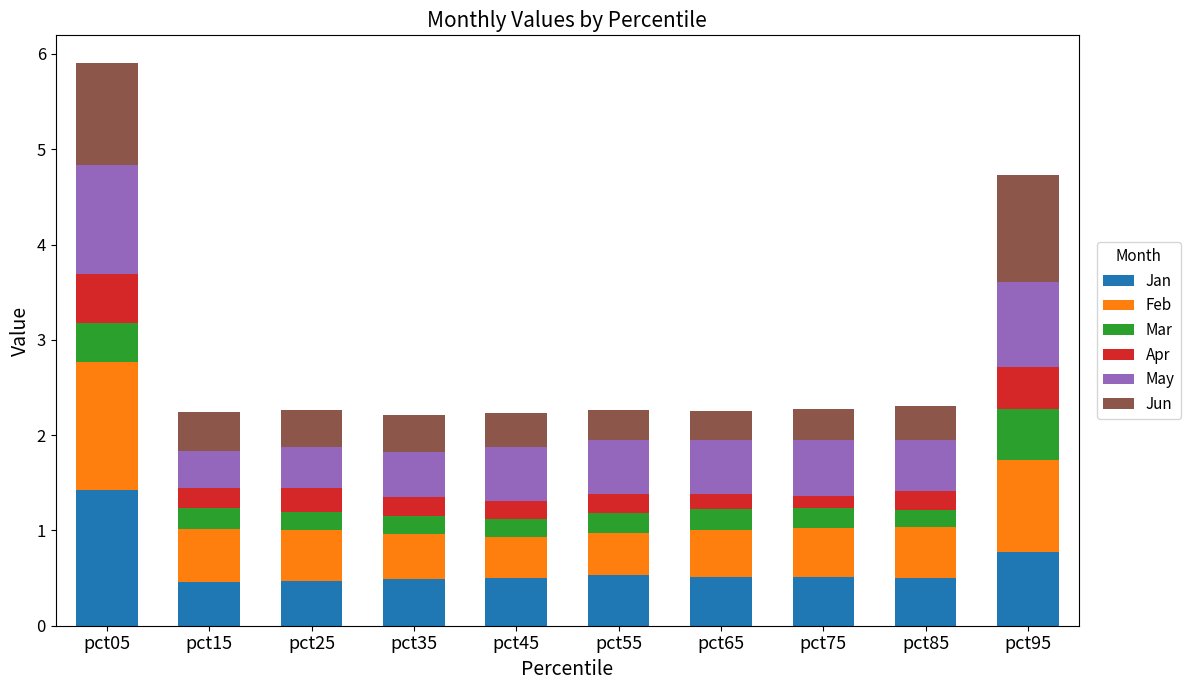

At which label does Jan reach its peak?

pct05